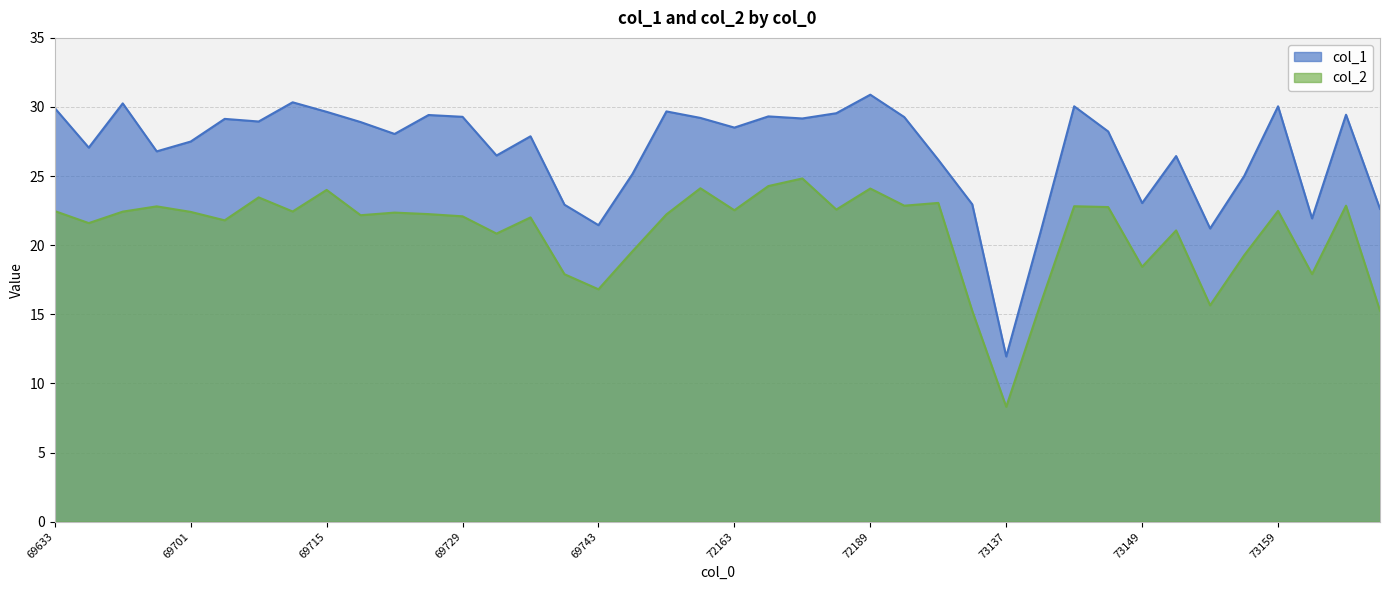

Reading left to right, list all the values displayed in this chart.

col_1: 69633=29.9	69647=27.1	69679=30.3	69699=26.8	69701=27.5	69709=29.1	69711=28.9	69713=30.3	69715=29.6	69717=28.9	69721=28.1	69723=29.4	69729=29.3	69731=26.5	69735=27.9	69737=22.9	69743=21.4	69749=25.1	71015=29.7	72159=29.2	72163=28.5	72167=29.3	72181=29.2	72183=29.6	72189=30.9	72191=29.3	72195=26.2	73123=23.0	73137=11.9	73141=20.9	73145=30.1	73147=28.2	73149=23.1	73151=26.4	73153=21.2	73155=25.0	73159=30.1	73167=21.9	73169=29.4	73171=22.6
col_2: 69633=22.5	69647=21.6	69679=22.4	69699=22.8	69701=22.4	69709=21.8	69711=23.5	69713=22.4	69715=24.0	69717=22.2	69721=22.4	69723=22.2	69729=22.1	69731=20.8	69735=22.0	69737=17.9	69743=16.8	69749=19.6	71015=22.2	72159=24.1	72163=22.5	72167=24.3	72181=24.8	72183=22.6	72189=24.1	72191=22.9	72195=23.1	73123=15.2	73137=8.3	73141=15.7	73145=22.8	73147=22.8	73149=18.4	73151=21.1	73153=15.7	73155=19.3	73159=22.5	73167=17.9	73169=22.9	73171=15.3